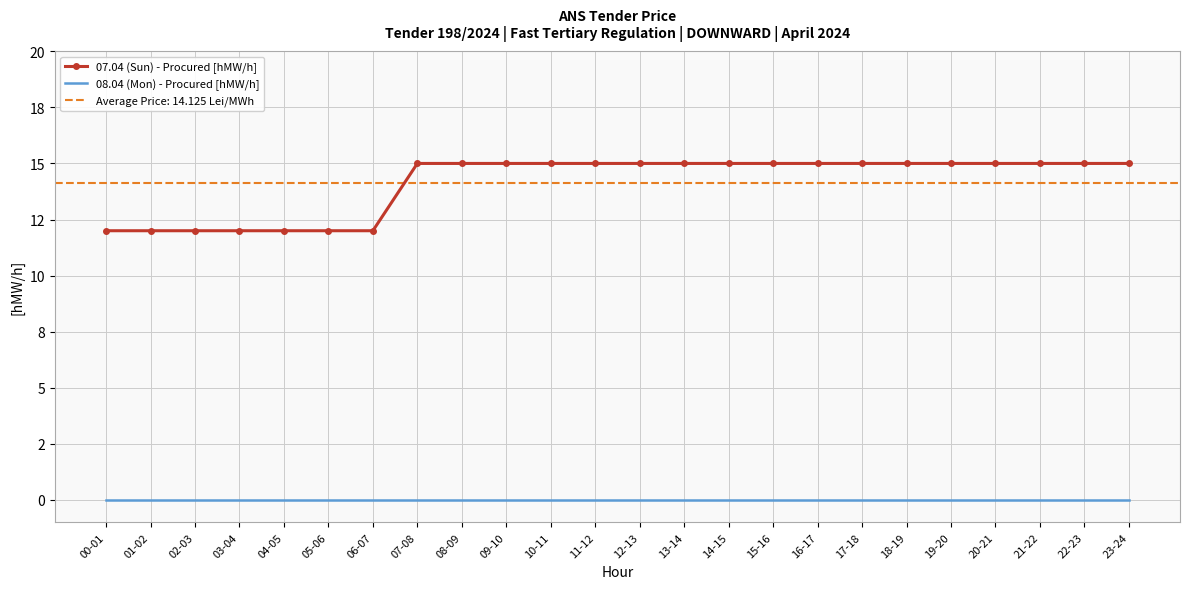

Reading left to right, list all the values displayed in this chart.

07.04 (Sun) - Procured [hMW/h]: 12	12	12	12	12	12	12	15	15	15	15	15	15	15	15	15	15	15	15	15	15	15	15	15
08.04 (Mon) - Procured [hMW/h]: 0	0	0	0	0	0	0	0	0	0	0	0	0	0	0	0	0	0	0	0	0	0	0	0